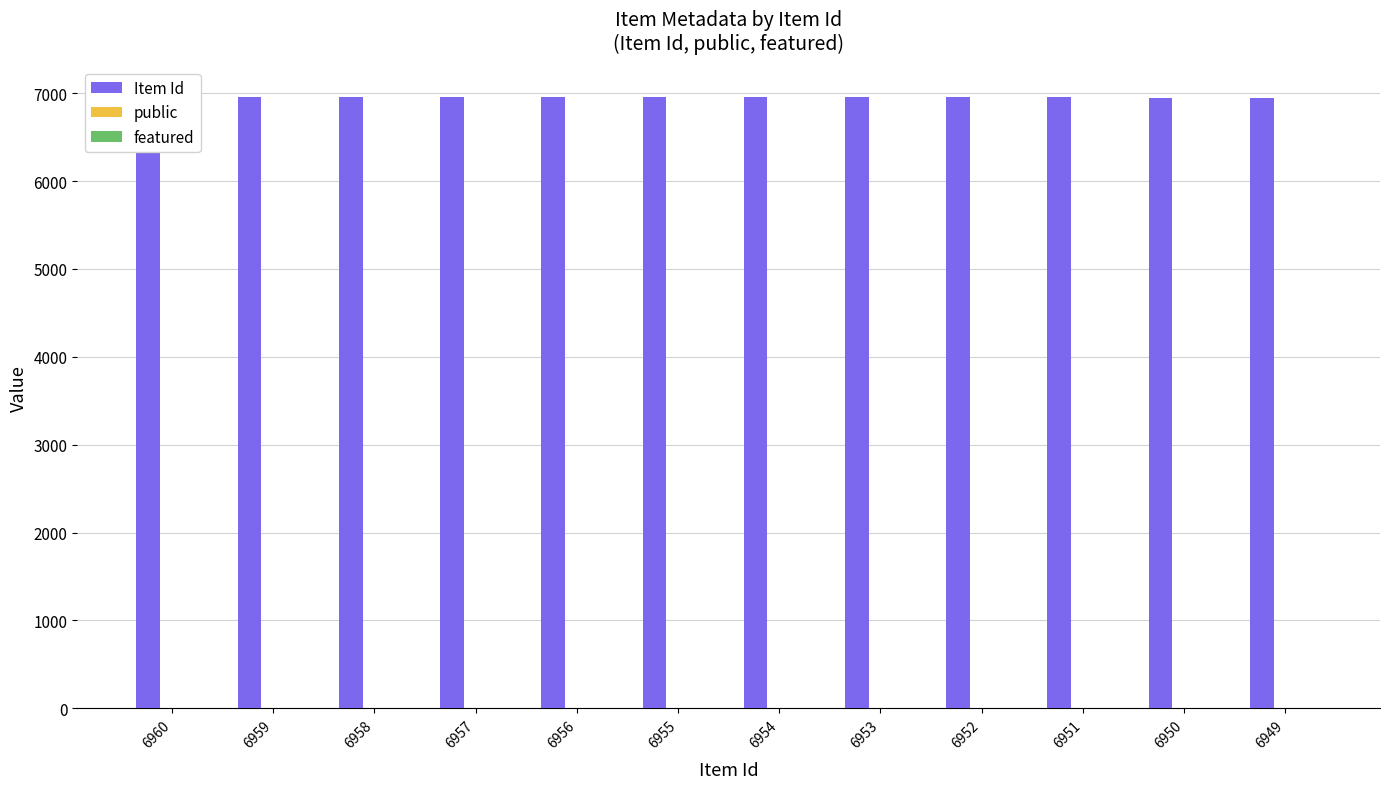

True or false: public has a value of 0 at 6950.

False